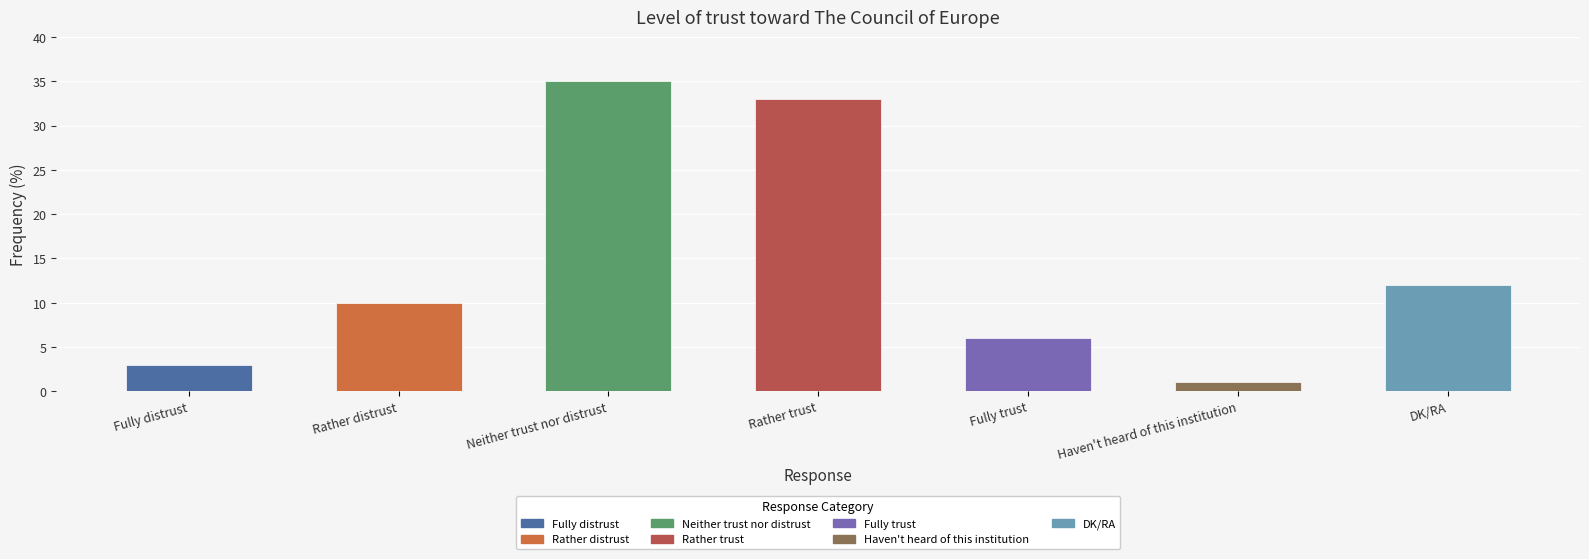

Reading left to right, list all the values displayed in this chart.

3	10	35	33	6	1	12